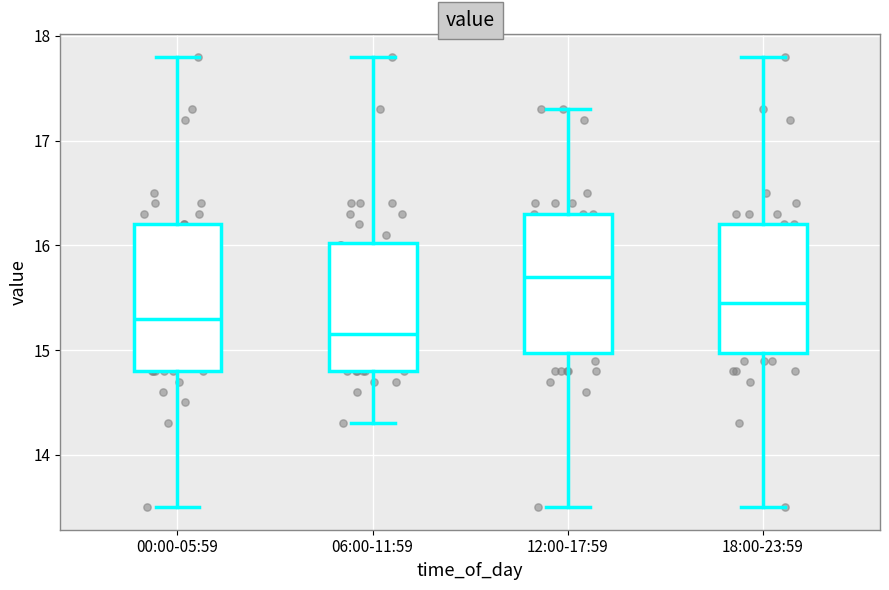

Where does the lower whisker of the box for 06:00-11:59 end on the y-axis? The values are not printed on the chart, so give them approximately, as read against the axis.

14.3